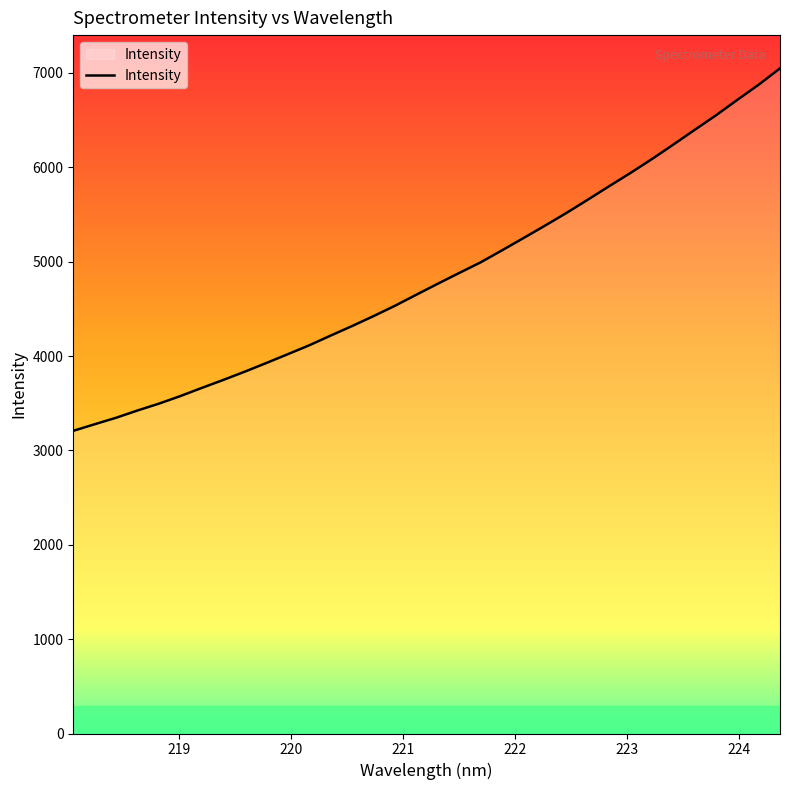

How many lines are shown in the chart?

1